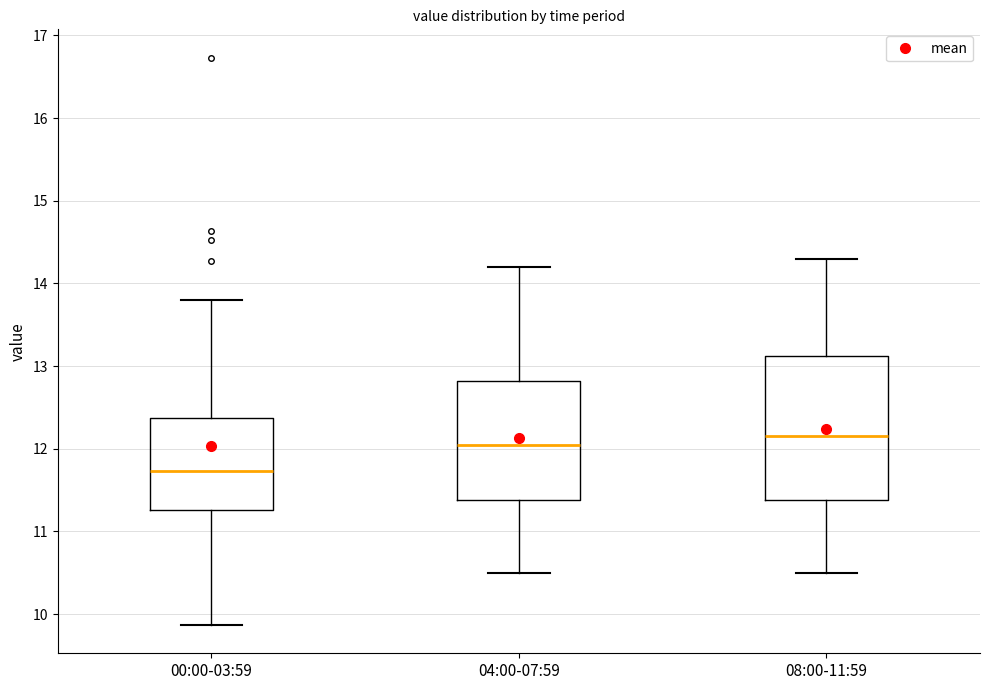

Reading left to right, read every box against the y-axis: the position of its median line, the range the box covers, and the ends of its whiskers. The values are not printed on the chart, so give them approximately, as read against the axis.

00:00-03:59: median 11.7, box 11.3 to 12.4, whiskers 9.9 to 13.8
04:00-07:59: median 12.1, box 11.4 to 12.8, whiskers 10.5 to 14.2
08:00-11:59: median 12.2, box 11.4 to 13.1, whiskers 10.5 to 14.3